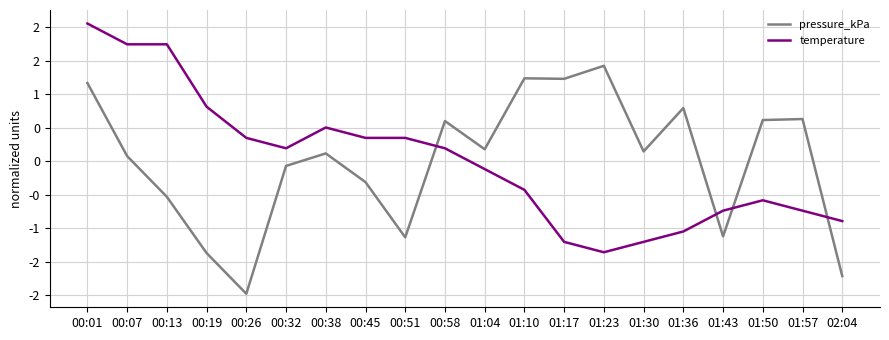

Is this an area chart (filled region under the line)?

No